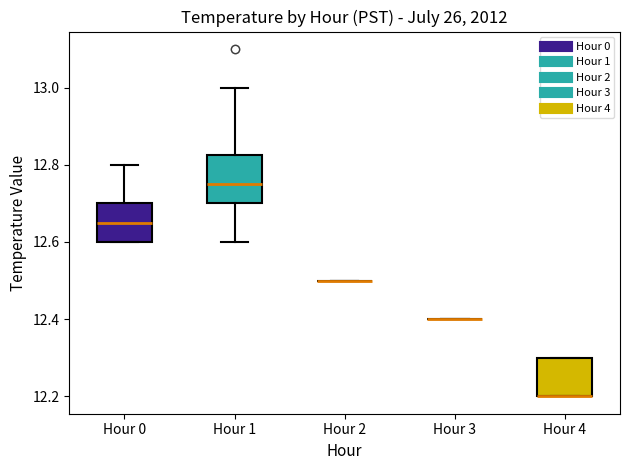

Reading left to right, read every box against the y-axis: the position of its median line, the range the box covers, and the ends of its whiskers. The values are not printed on the chart, so give them approximately, as read against the axis.

Hour 0: median 12.66, box 12.60 to 12.70, whiskers 12.60 to 12.80
Hour 1: median 12.76, box 12.70 to 12.82, whiskers 12.60 to 13.00
Hour 2: box collapsed to a line at 12.50, whiskers 12.50 to 12.50
Hour 3: box collapsed to a line at 12.40, whiskers 12.40 to 12.40
Hour 4: median 12.20 (drawn on the box's lower edge), box 12.20 to 12.30, whiskers 12.20 to 12.30